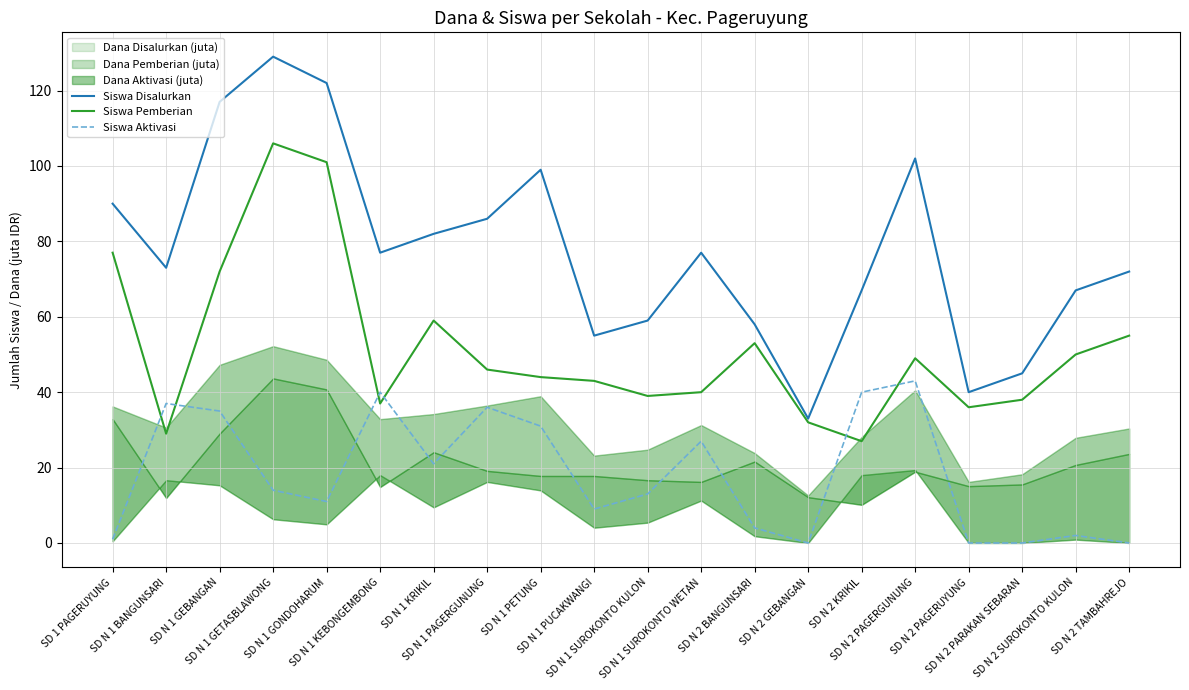

List the series in order of their peak value, highest first.

Siswa Disalurkan, Siswa Pemberian, Siswa Aktivasi